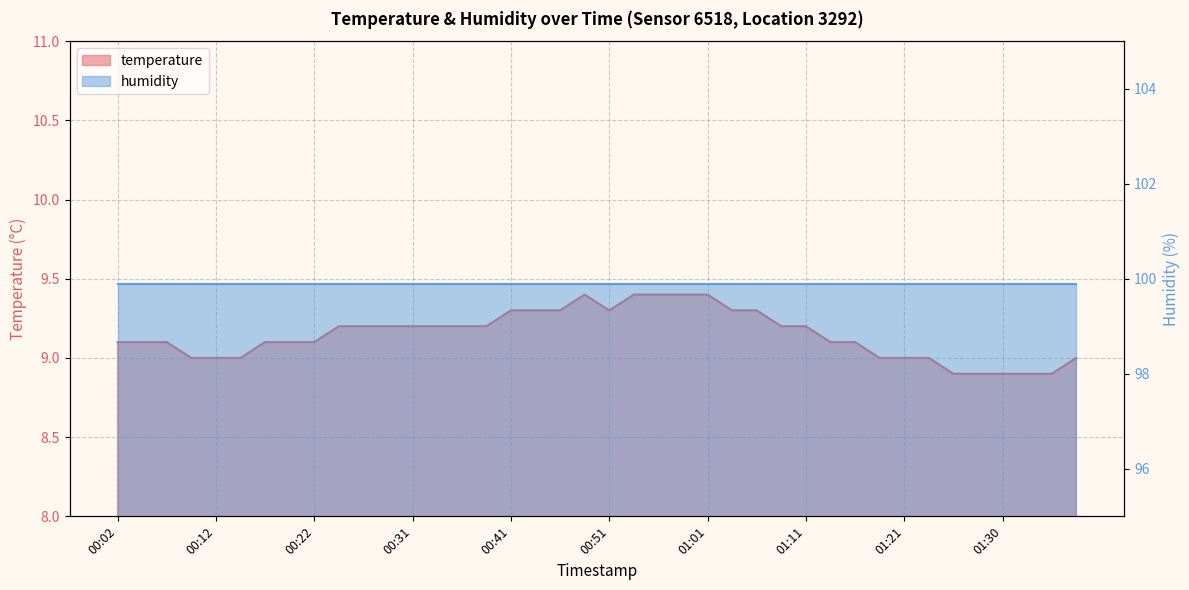

List the labels in order of value, smallest first.

01:26, 01:28, 01:30, 01:33, 01:35, 00:09, 00:12, 00:14, 01:18, 01:21, 01:23, 01:38, 00:02, 00:04, 00:07, 00:17, 00:19, 00:22, 01:13, 01:16, 00:24, 00:26, 00:29, 00:31, 00:34, 00:36, 00:39, 01:08, 01:11, 00:41, 00:44, 00:46, 00:51, 01:04, 01:06, 00:49, 00:54, 00:56, 00:59, 01:01